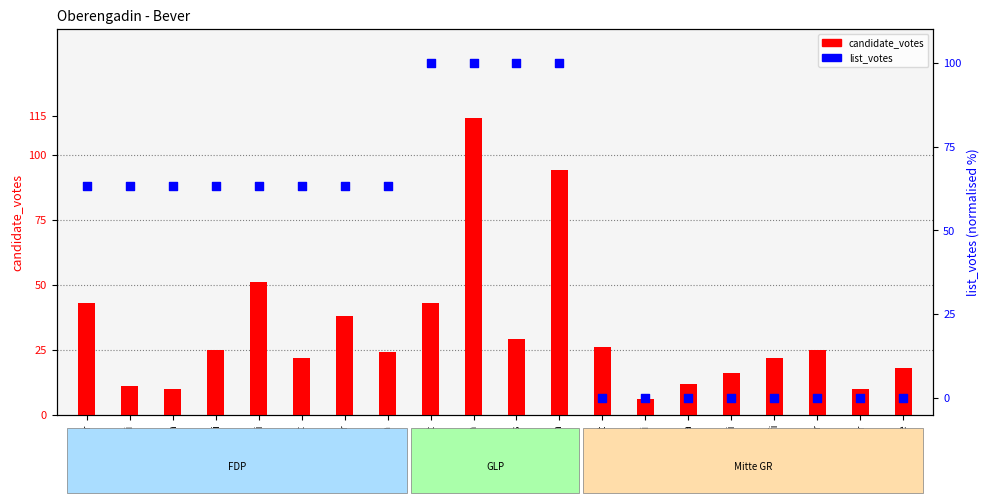

Which series has the widest spread of Y values?

candidate_votes